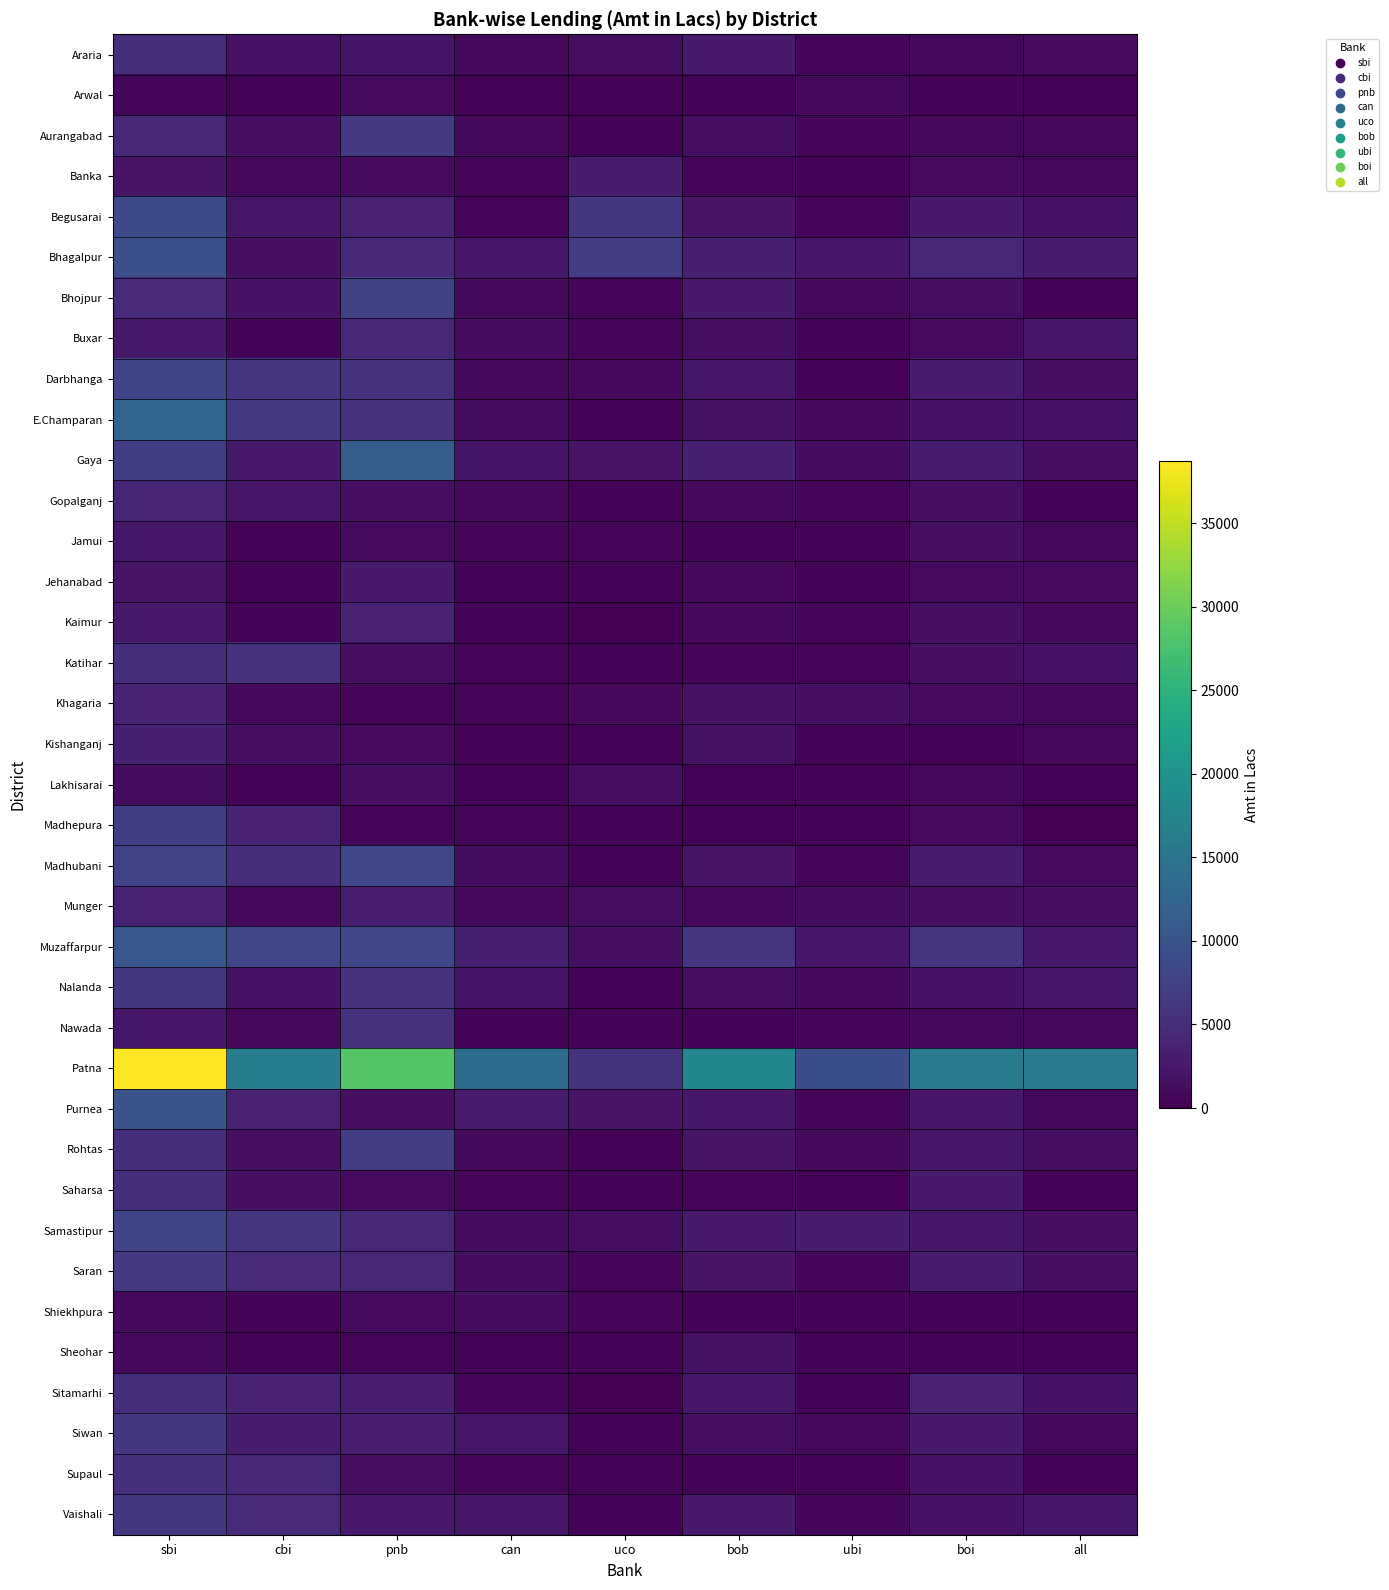

At how many categories does at least one series exceed 11255?

7